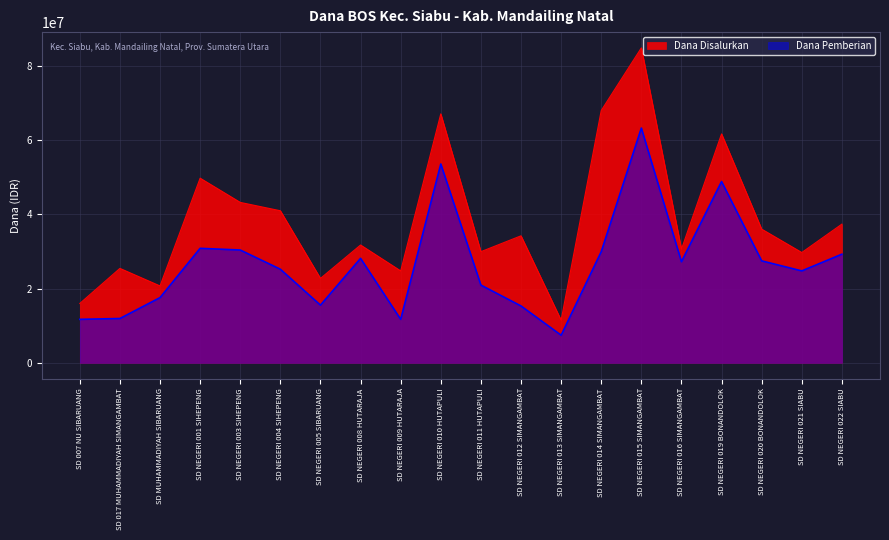

Reading left to right, extract all data points from this chart.

Dana Disalurkan: SD 007 NU SIBARUANG=15975000	SD 017 MUHAMMADIYAH SIMANGAMBAT=25425000	SD MUHAMMADIYAH SIBARUANG=20700000	SD NEGERI 001 SIHEPENG=49725000	SD NEGERI 003 SIHEPENG=43200000	SD NEGERI 004 SIHEPENG=40950000	SD NEGERI 005 SIBARUANG=22725000	SD NEGERI 008 HUTARAJA=31725000	SD NEGERI 009 HUTARAJA=24750000	SD NEGERI 010 HUTAPULI=67050000	SD NEGERI 011 HUTAPULI=29925000	SD NEGERI 012 SIMANGAMBAT=34200000	SD NEGERI 013 SIMANGAMBAT=11475000	SD NEGERI 014 SIMANGAMBAT=67950000	SD NEGERI 015 SIMANGAMBAT=84825000	SD NEGERI 016 SIMANGAMBAT=30600000	SD NEGERI 019 BONANDOLOK=61650000	SD NEGERI 020 BONANDOLOK=36000000	SD NEGERI 021 SIABU=29700000	SD NEGERI 022 SIABU=37350000
Dana Pemberian: SD 007 NU SIBARUANG=11700000	SD 017 MUHAMMADIYAH SIMANGAMBAT=11925000	SD MUHAMMADIYAH SIBARUANG=17550000	SD NEGERI 001 SIHEPENG=30825000	SD NEGERI 003 SIHEPENG=30375000	SD NEGERI 004 SIHEPENG=25200000	SD NEGERI 005 SIBARUANG=15525000	SD NEGERI 008 HUTARAJA=28125000	SD NEGERI 009 HUTARAJA=11700000	SD NEGERI 010 HUTAPULI=53550000	SD NEGERI 011 HUTAPULI=20925000	SD NEGERI 012 SIMANGAMBAT=15300000	SD NEGERI 013 SIMANGAMBAT=7425000	SD NEGERI 014 SIMANGAMBAT=29925000	SD NEGERI 015 SIMANGAMBAT=63225000	SD NEGERI 016 SIMANGAMBAT=27225000	SD NEGERI 019 BONANDOLOK=48825000	SD NEGERI 020 BONANDOLOK=27450000	SD NEGERI 021 SIABU=24750000	SD NEGERI 022 SIABU=29250000